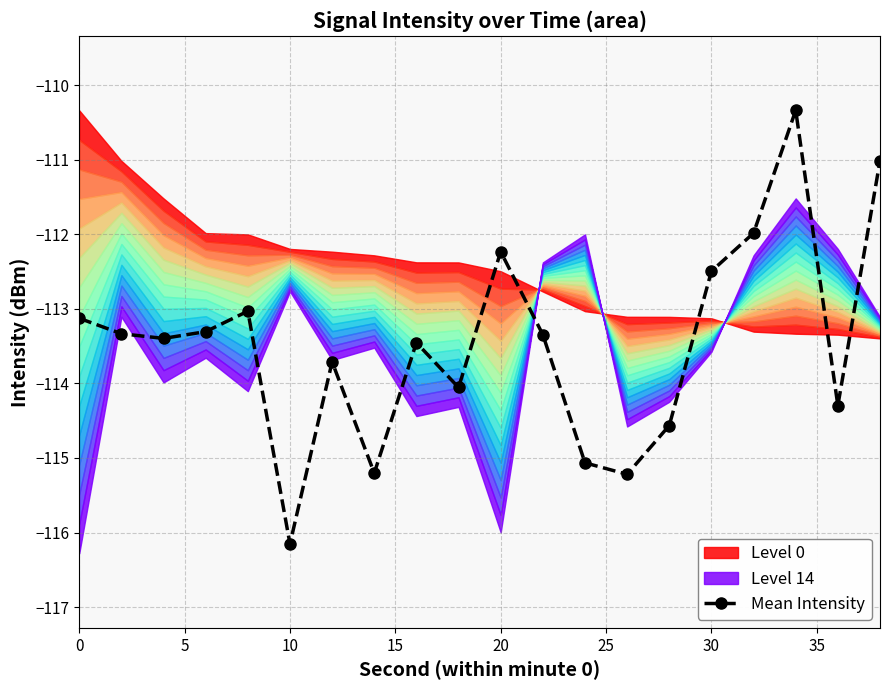

What is the smallest value displayed?

-116.2